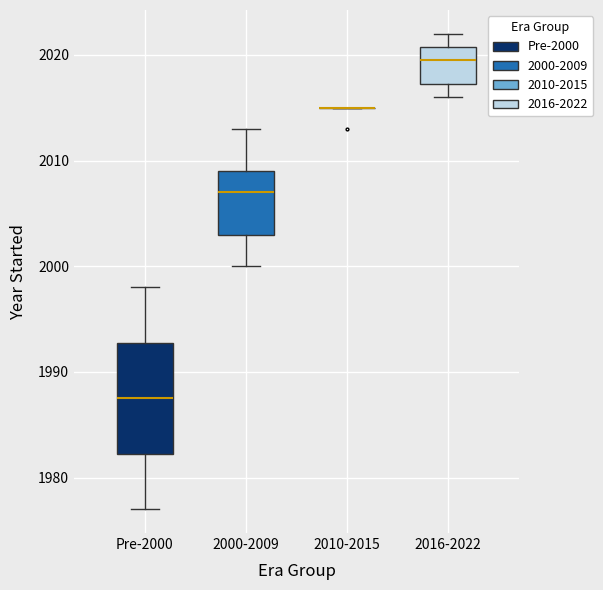

Reading left to right, transcribe this box plot: for each box, give where its median line is, the range the box spans, and where its two whiskers end, as read against the y-axis. The values are not printed on the chart, so give them approximately, as read against the axis.

Pre-2000: median 1988, box 1982 to 1993, whiskers 1977 to 1998
2000-2009: median 2007, box 2003 to 2009, whiskers 2000 to 2013
2010-2015: box collapsed to a line at 2015, whiskers 2015 to 2015
2016-2022: median 2020, box 2017 to 2021, whiskers 2016 to 2022